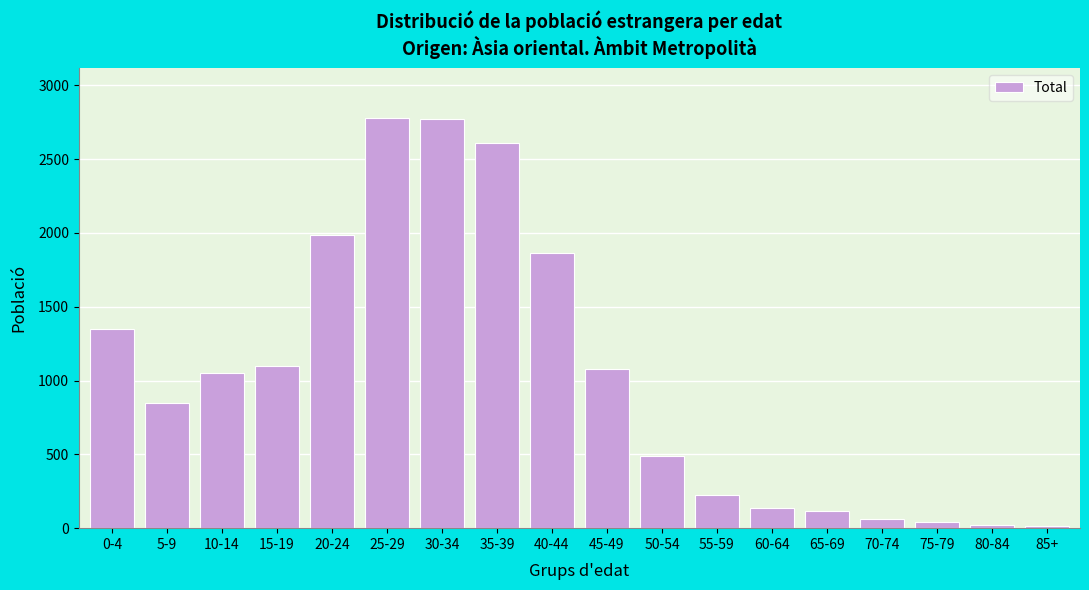

What is the label of the 9th bar from the right?

45-49